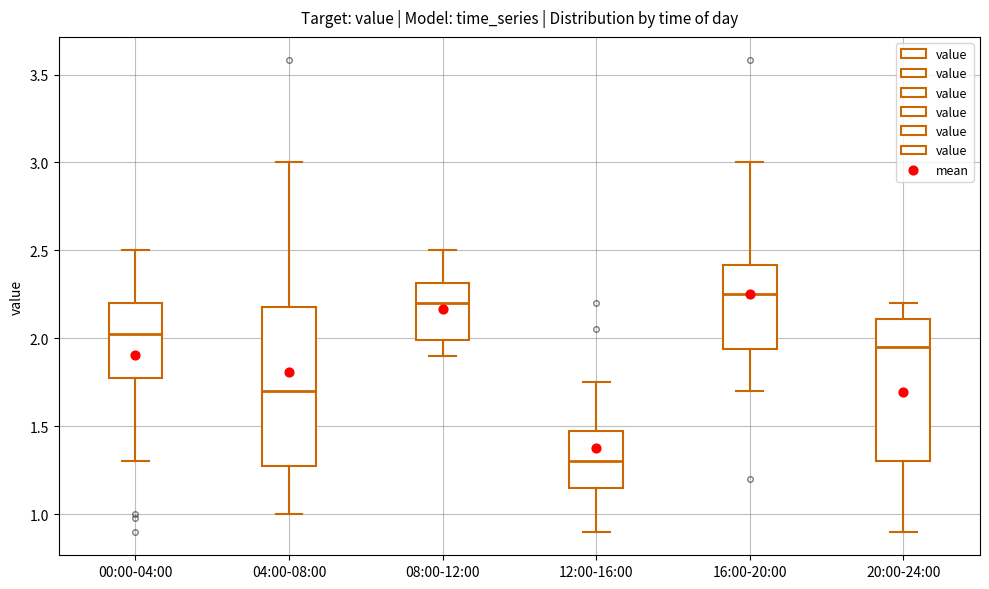

Where does the median line of the box for 16:00-20:00 sit on the y-axis? The values are not printed on the chart, so give them approximately, as read against the axis.

2.25